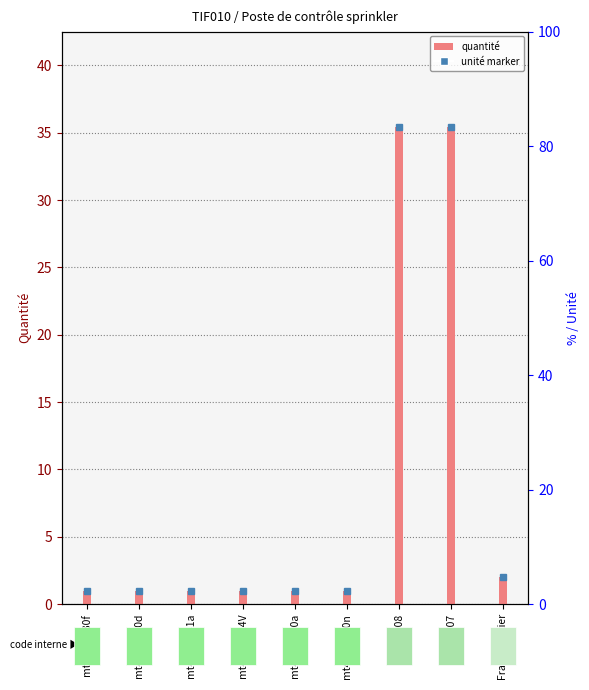

What is the change in value from mt41pcr100a to Frais chantier?

+1.0